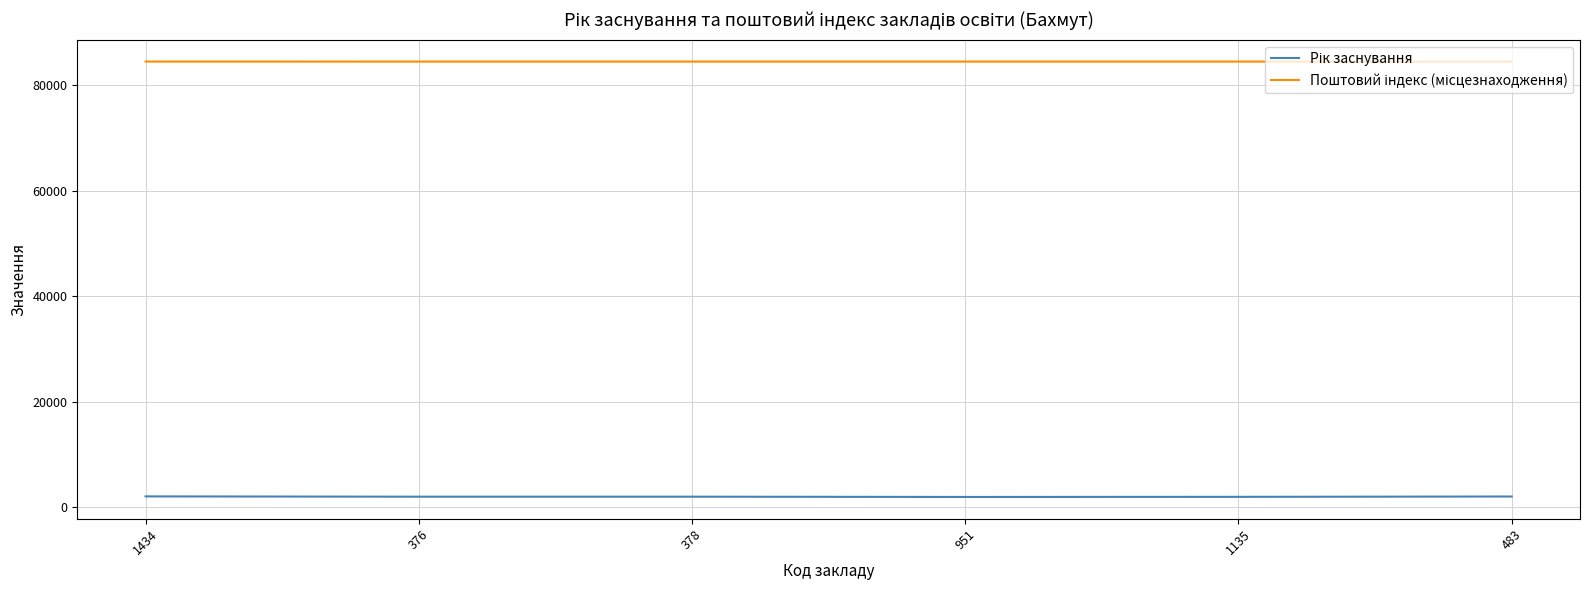

What is the difference between the highest and lowest values at 483?

82511